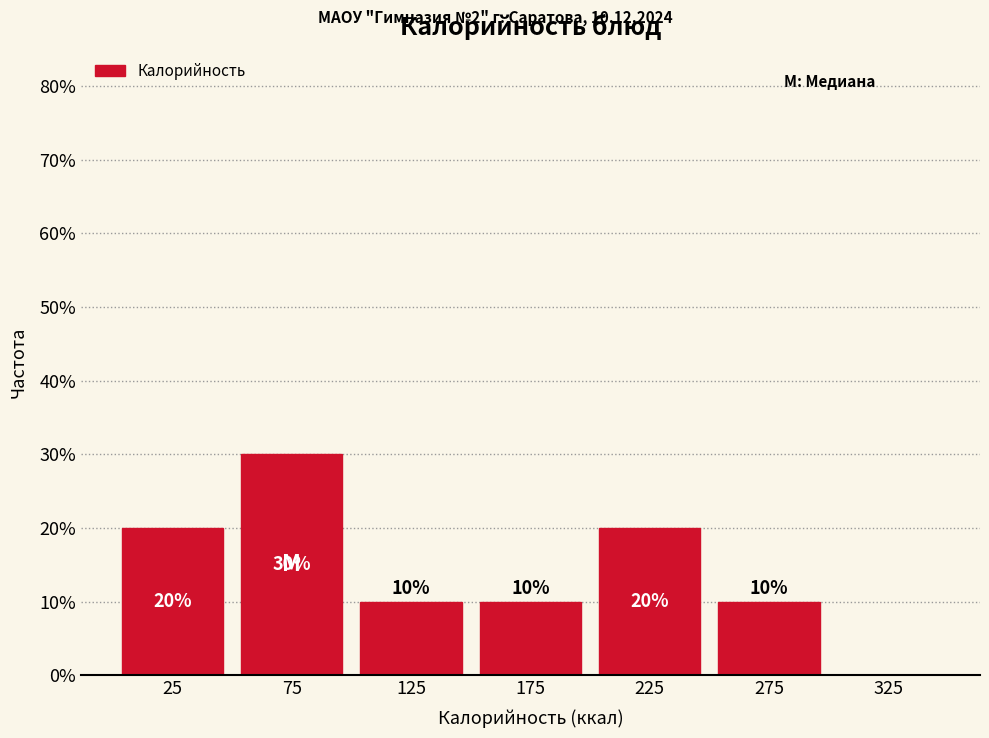

Which range on the x-axis has the tallest bar?

50 to 100